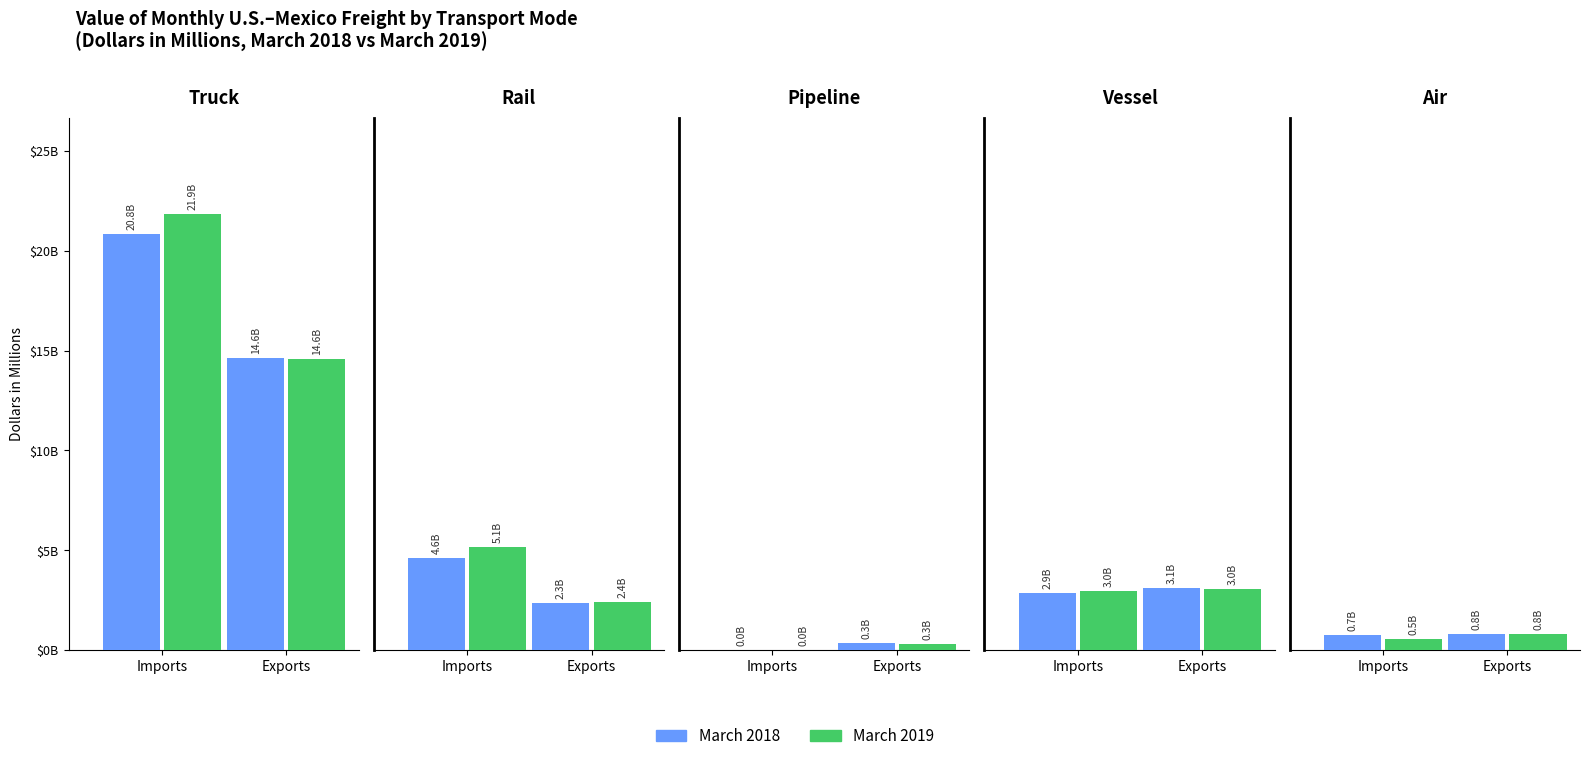

Between Truck Exports and Vessel Exports, which series saw the biggest shift?

March 2019